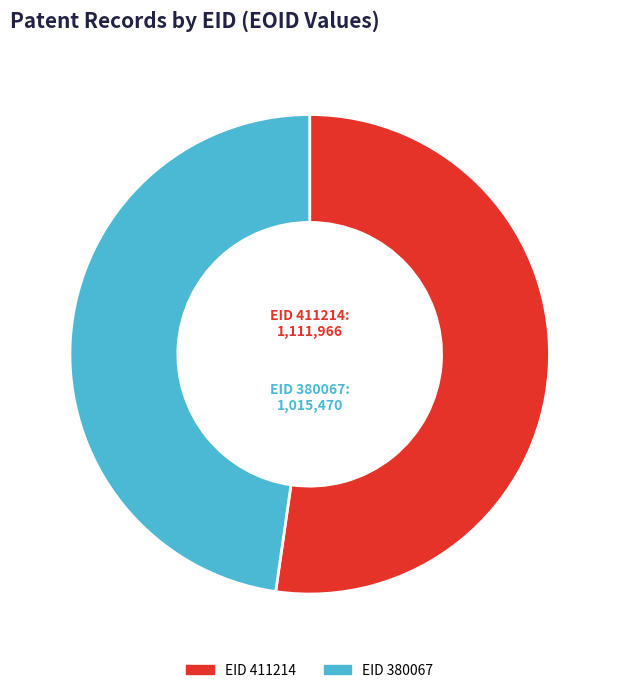

Is there a majority slice in this chart?

Yes